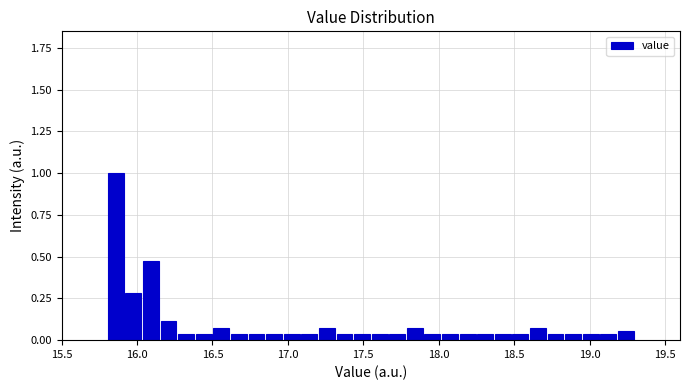

Around what value on the x-axis is the tallest bar? Give the approximate position of its centre, as read against the axis.

15.85